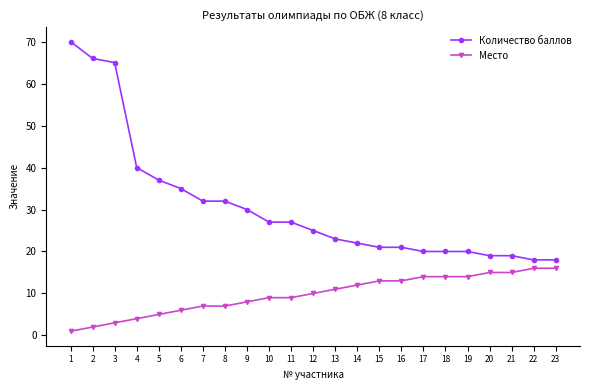

At 7, list the series in order from largest to smallest.

Количество баллов, Место